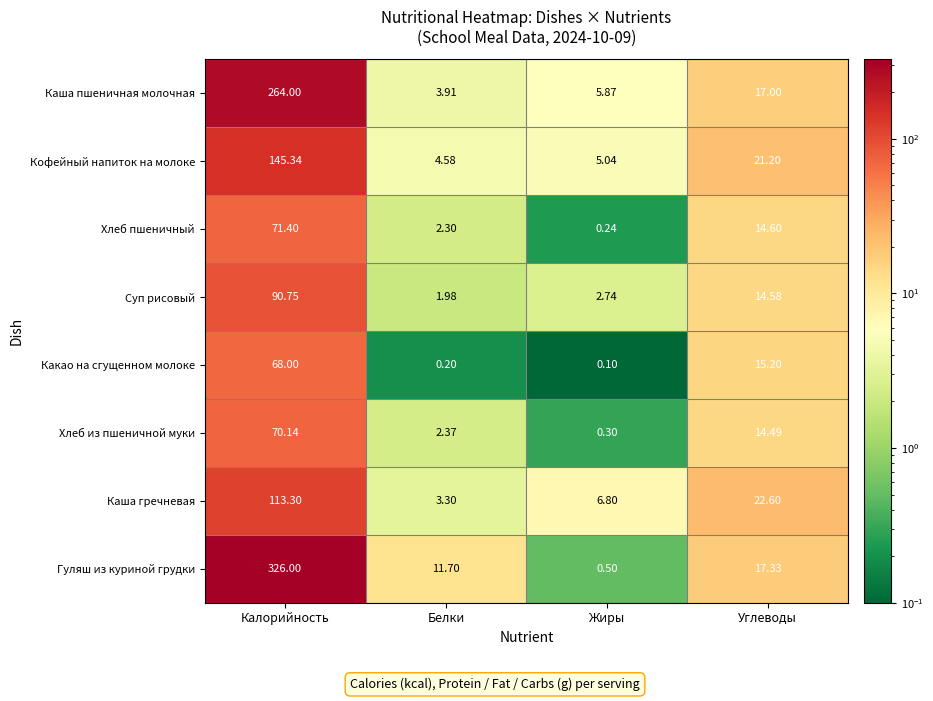

Between Белки and Жиры, which series saw the biggest shift?

Гуляш из куриной грудки